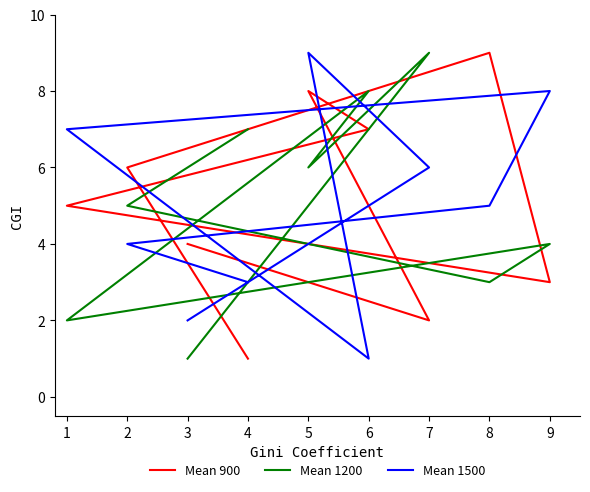

True or false: Mean 900 and Mean 1200 intersect in this chart.

True